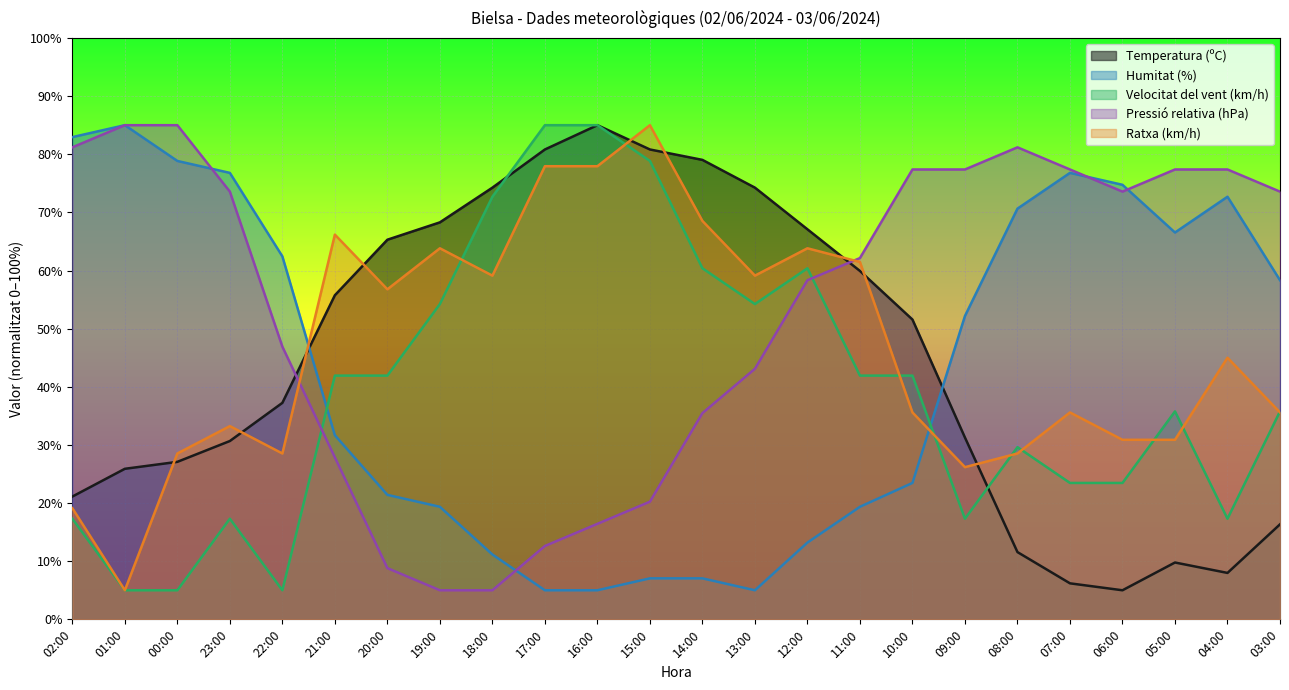

How many distinct data groups are displayed?

5